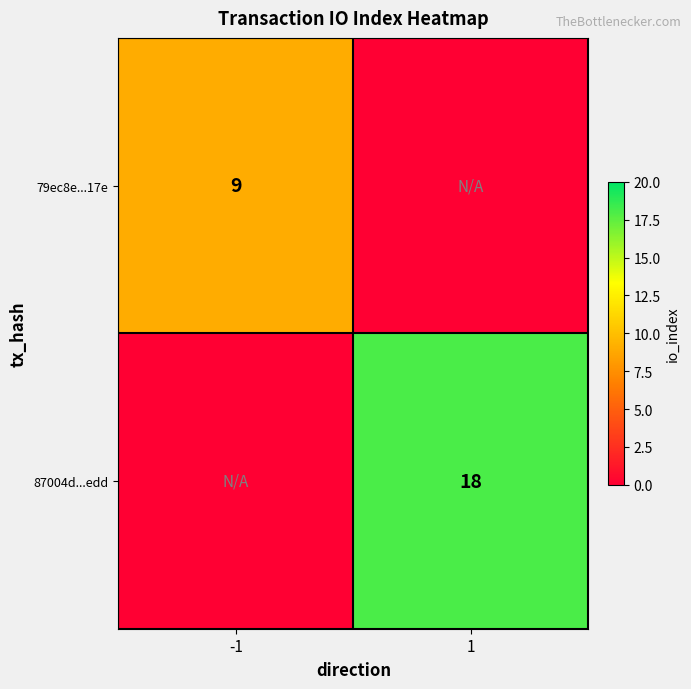

The 79ec8e...17e series shows 9 at -1. True or false?

True